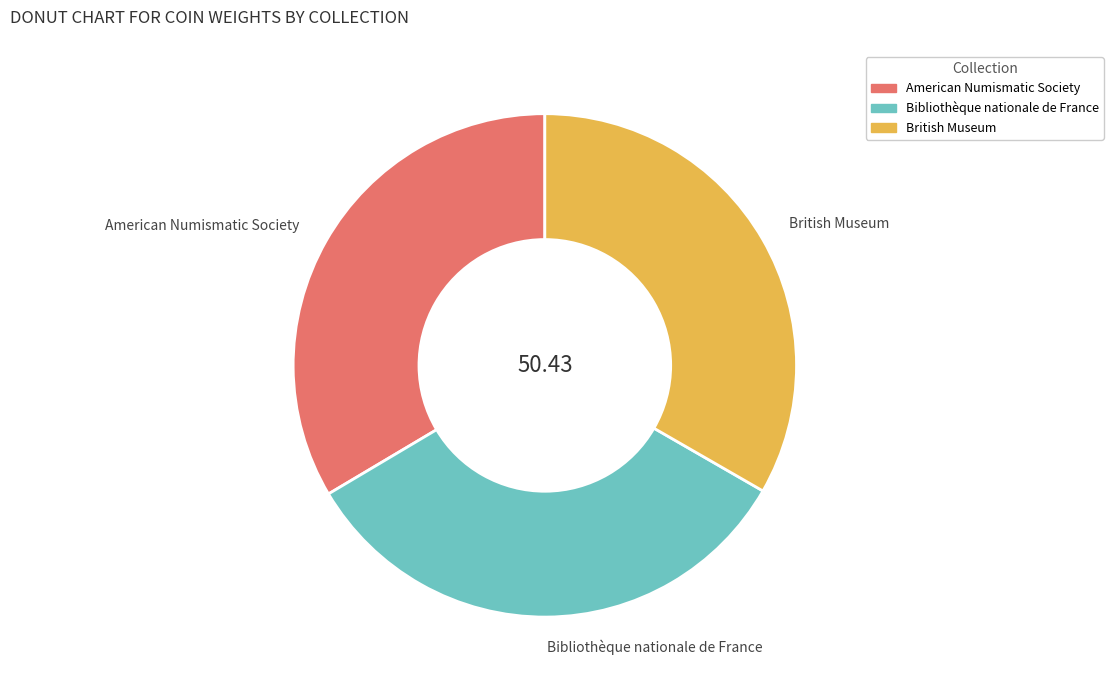

Approximately how many times larger is the value at American Numismatic Society compared to British Museum?

1.0